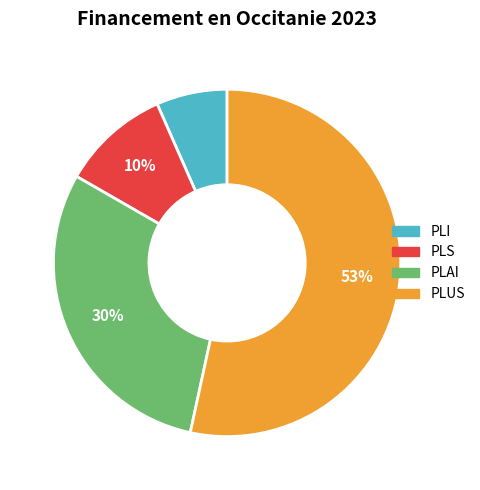

Combined, do PLS and PLAI account for over 50%?

No